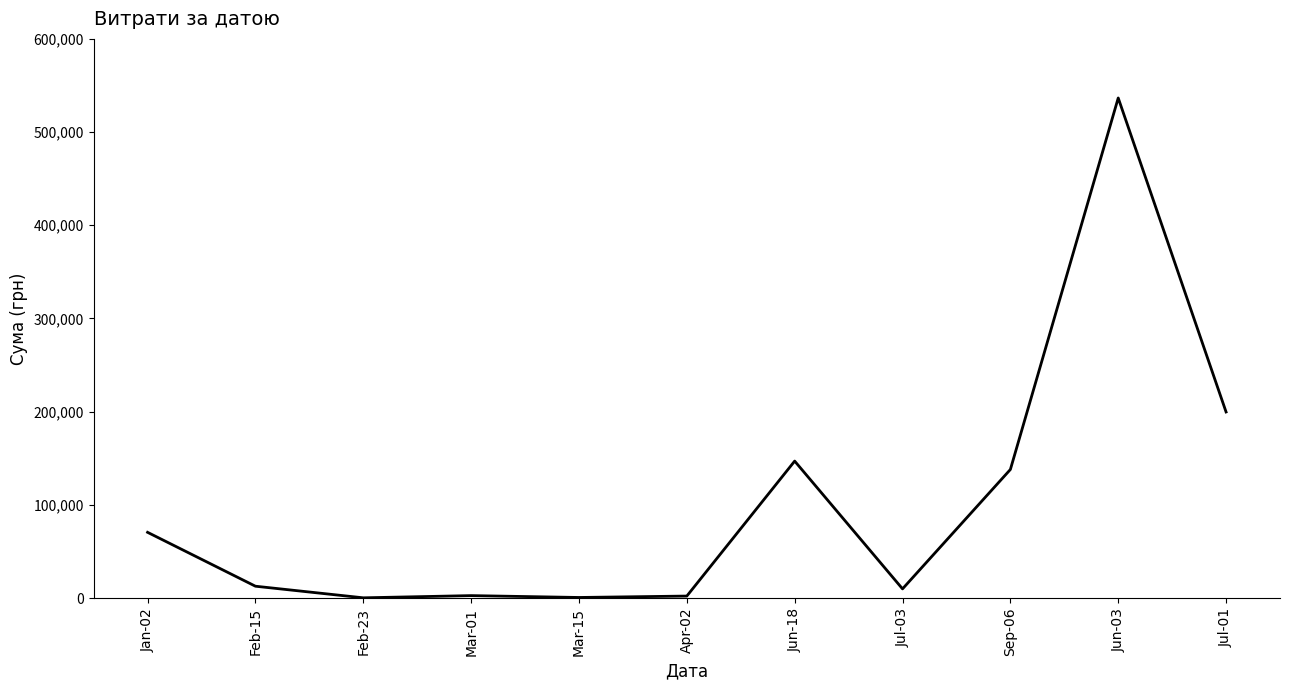

What is the difference between the maximum and second lowest values?

535922.9